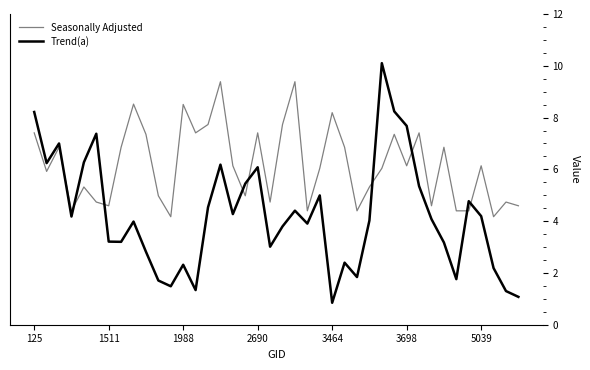

After their last crossing, which series has the higher values: Seasonally Adjusted or Trend(a)?

Seasonally Adjusted